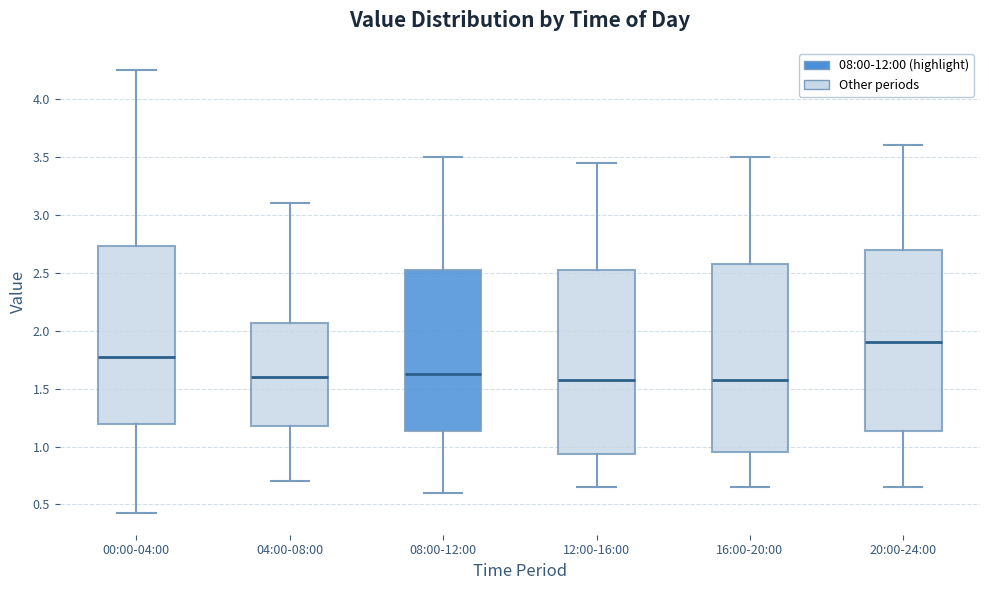

Reading left to right, transcribe this box plot: for each box, give where its median line is, the range the box spans, and where its two whiskers end, as read against the y-axis. The values are not printed on the chart, so give them approximately, as read against the axis.

00:00-04:00: median 1.75, box 1.20 to 2.75, whiskers 0.45 to 4.25
04:00-08:00: median 1.60, box 1.20 to 2.05, whiskers 0.70 to 3.10
08:00-12:00: median 1.65, box 1.15 to 2.55, whiskers 0.60 to 3.50
12:00-16:00: median 1.60, box 0.95 to 2.55, whiskers 0.65 to 3.45
16:00-20:00: median 1.60, box 0.95 to 2.60, whiskers 0.65 to 3.50
20:00-24:00: median 1.90, box 1.15 to 2.70, whiskers 0.65 to 3.60